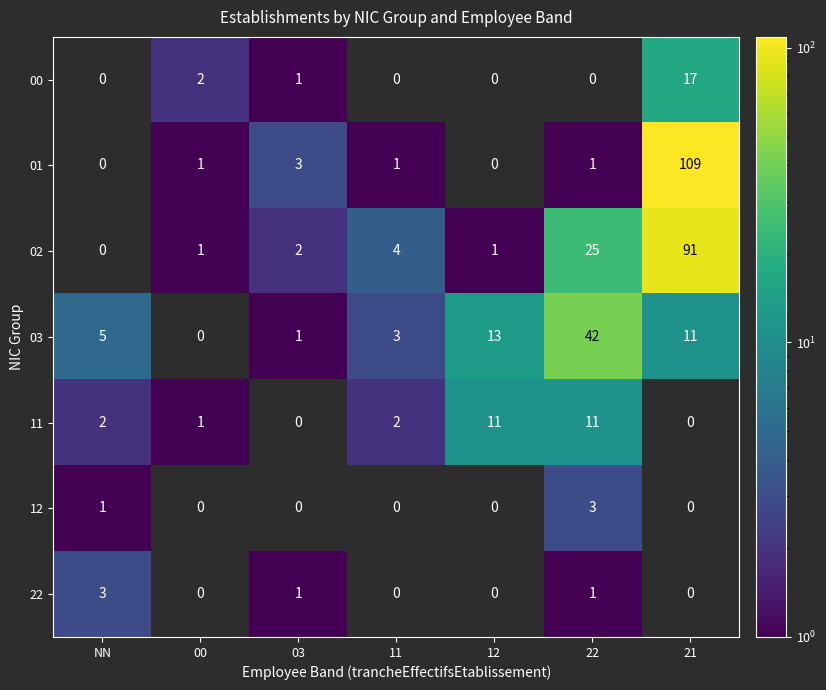

The value of 22 at 22 is 1. True or false?

True